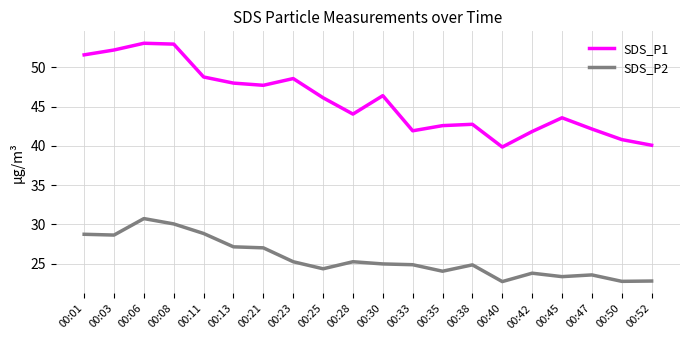

What is the difference between the second highest and second lowest values in the SDS_P2 series?

7.3